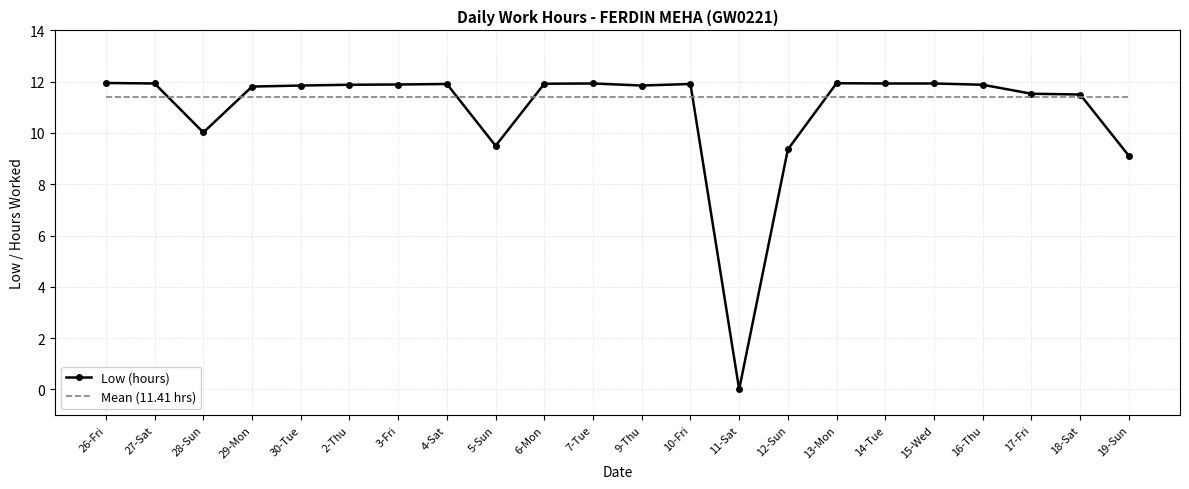

What is the total value across all series at 26-Fri?

23.4